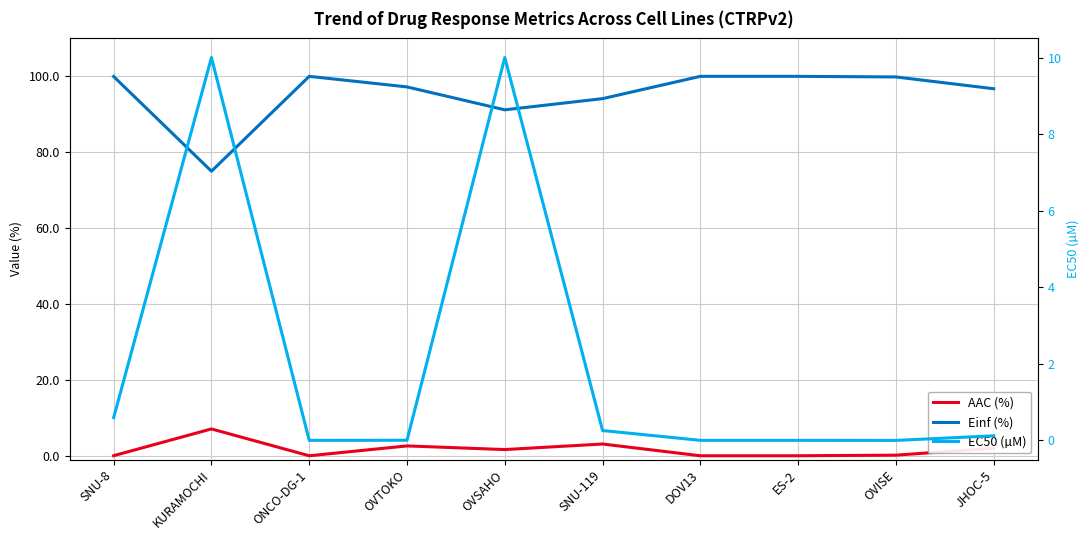

True or false: EC50 (µM) and Einf (%) intersect in this chart.

False